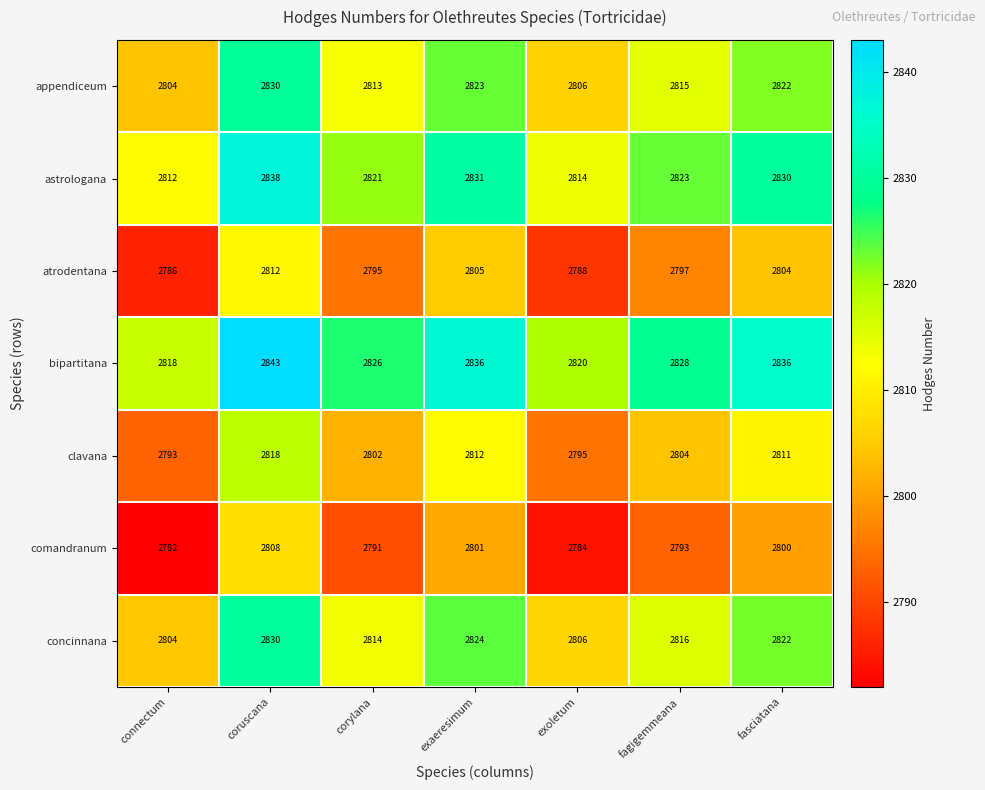

Is it true that concinnana equals 3997 at fagigemmeana?

False